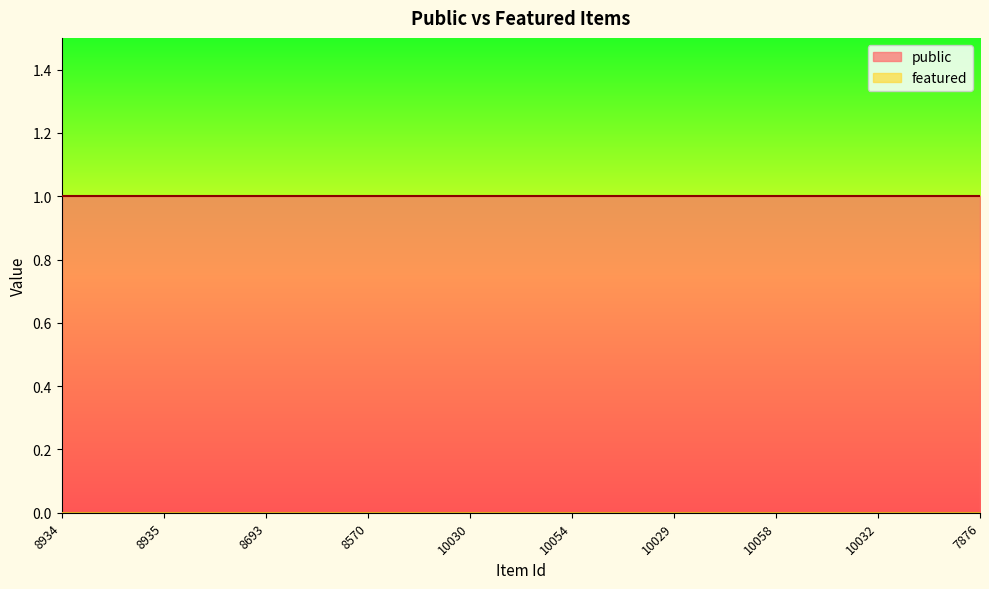

How many lines are shown in the chart?

2